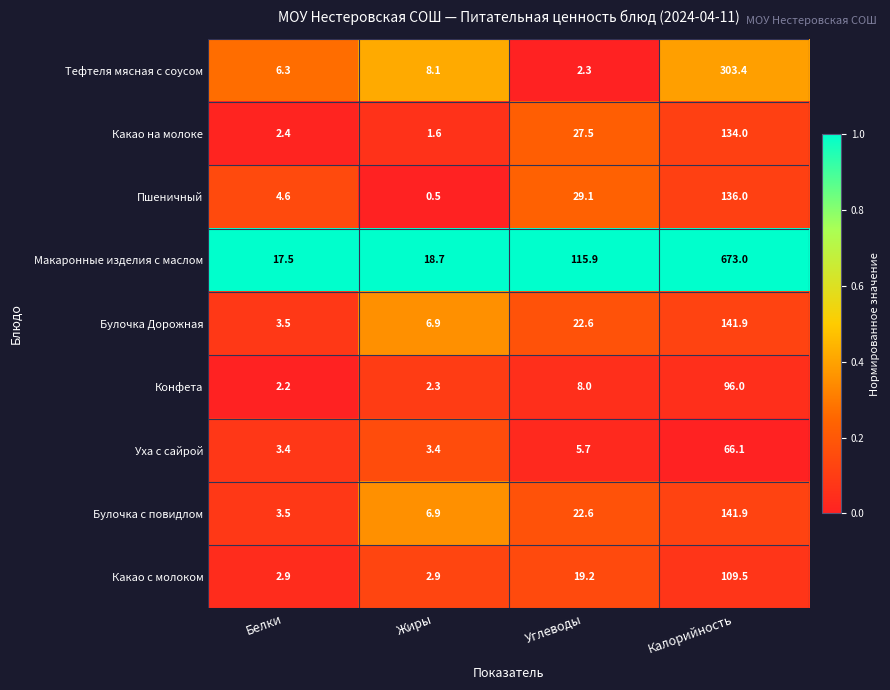

Which series changed the most between Углеводы and Калорийность?

Макаронные изделия с маслом